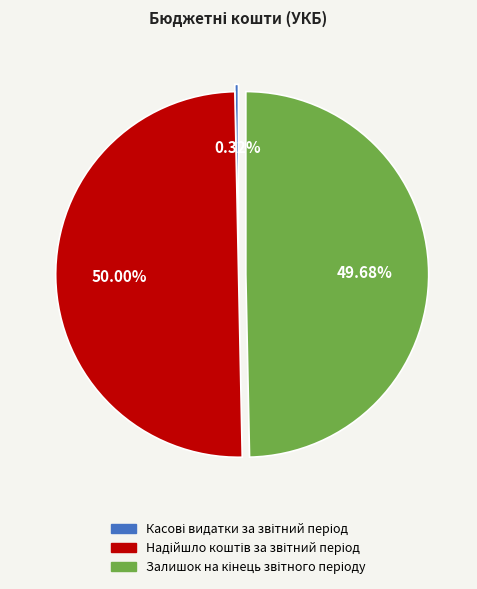

To the nearest percent, what is the difference between the largest and smallest slice percentages?

50%